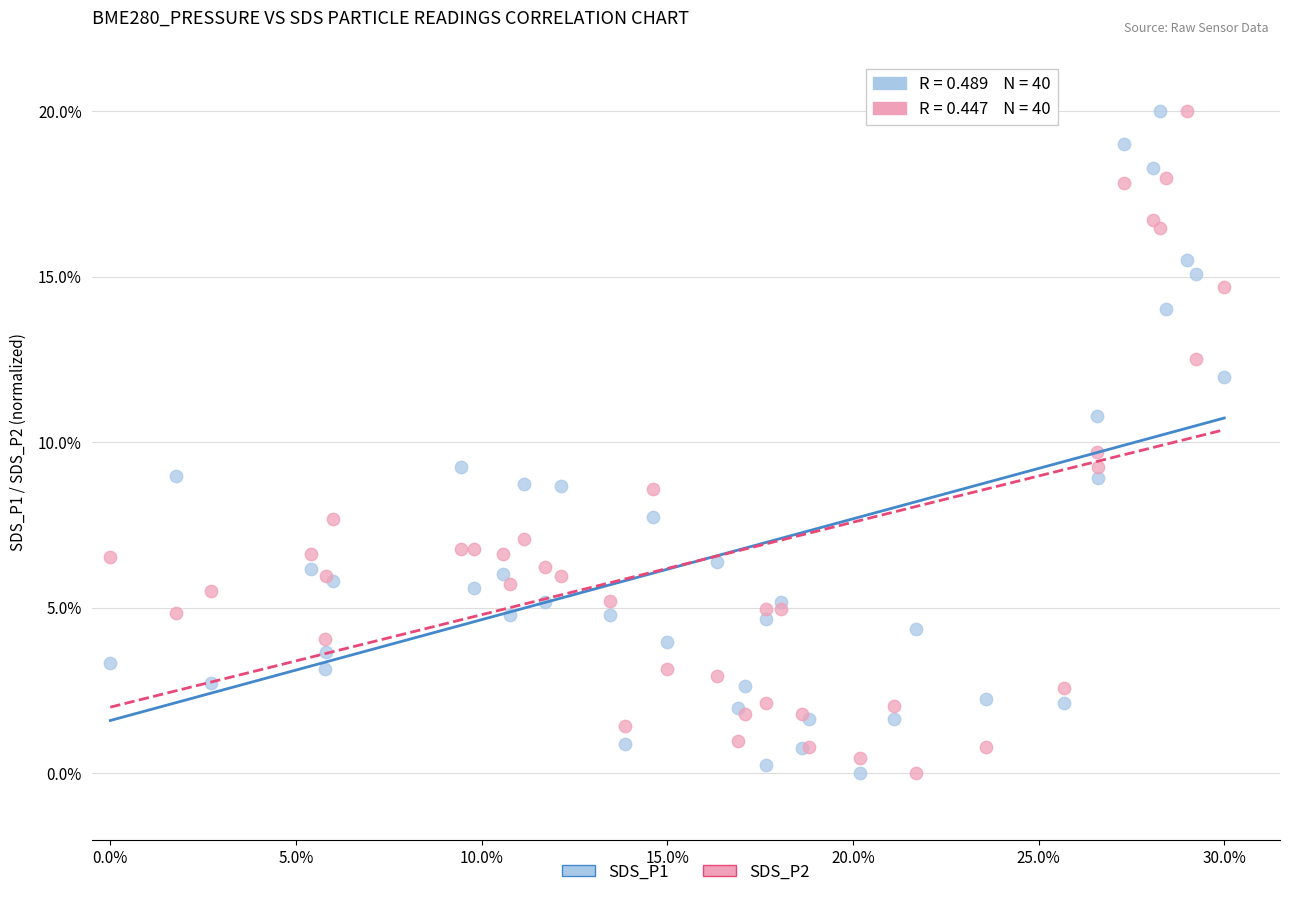

What are all the series names shown in the legend?

SDS_P1, SDS_P2